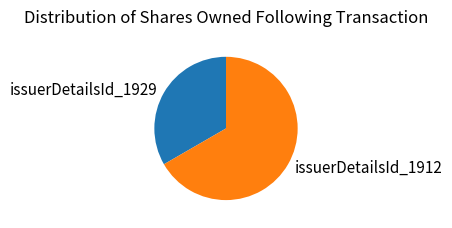

Approximately how many times larger is the value at issuerDetailsId_1912 compared to issuerDetailsId_1929?

2.0